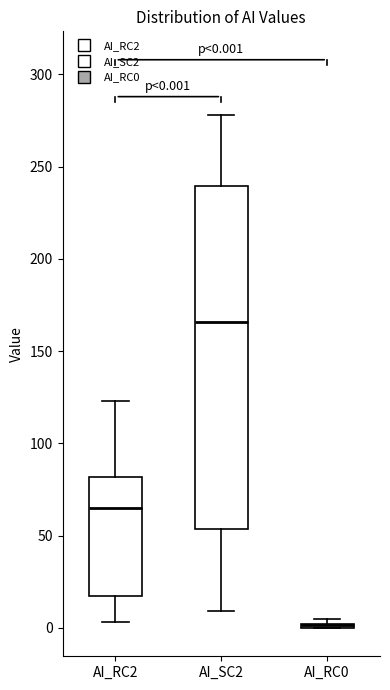

Which box is the tallest, from its lower edge to its upper edge?

AI_SC2